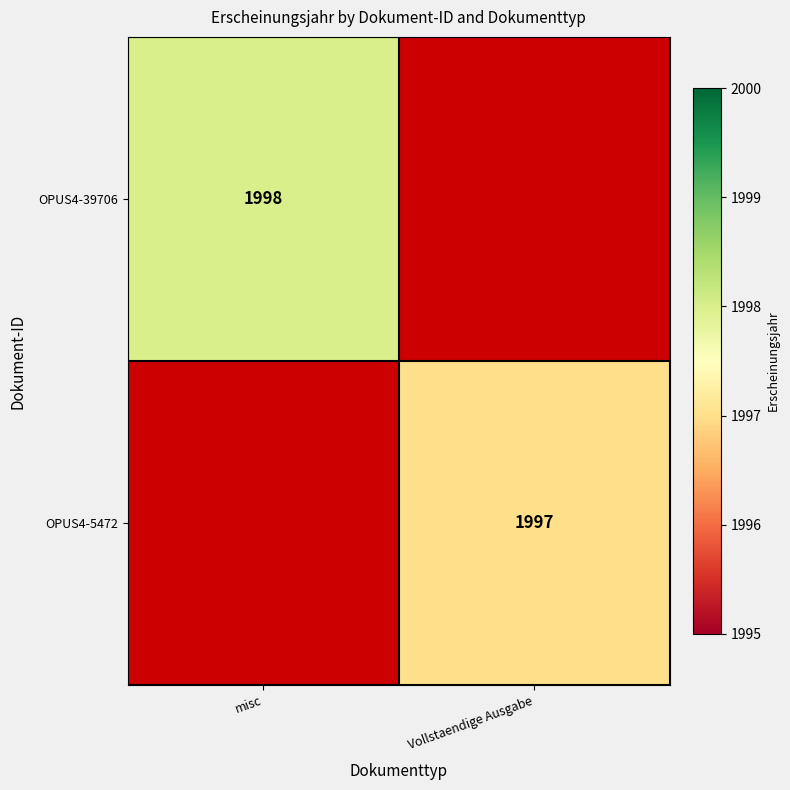

True or false: OPUS4-39706 has a value of 822.2 at misc.

False